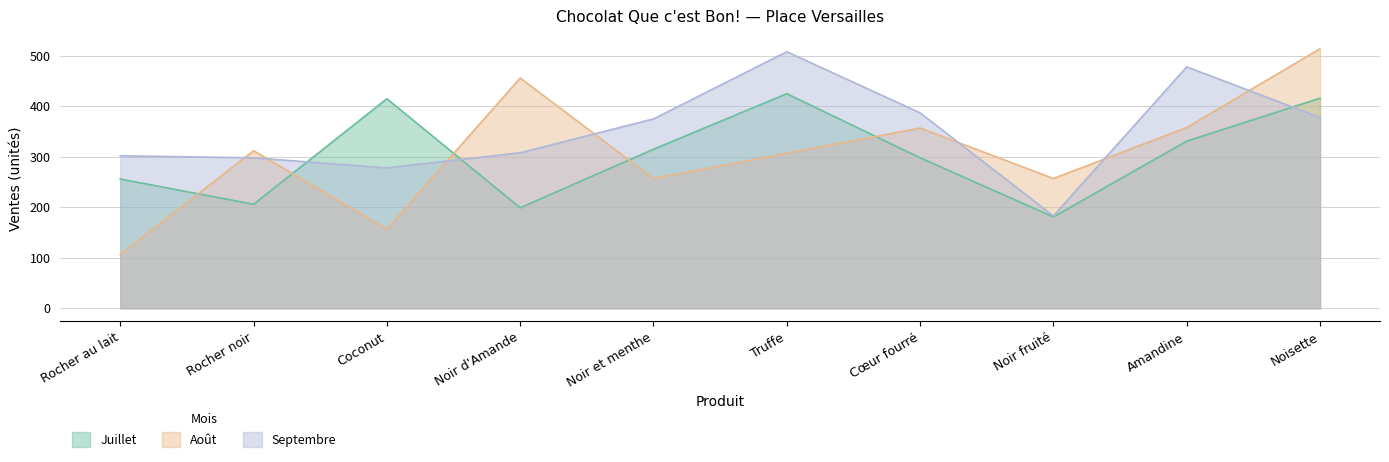

At Cœur fourré, list the series in order from largest to smallest.

Septembre, Août, Juillet